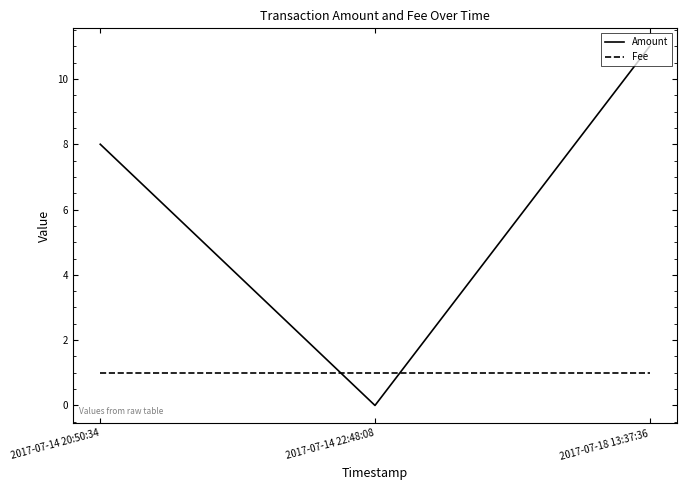

True or false: Fee has a value of 1 at 2017-07-14 20:50:34.

True